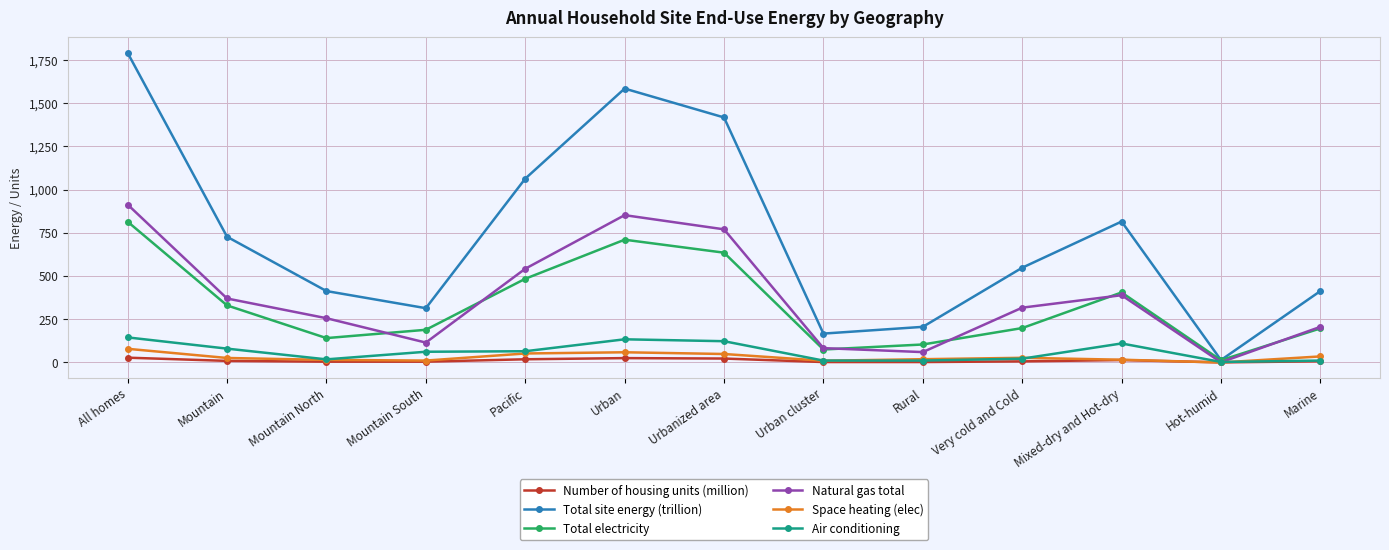

What position from the left is Pacific?

5